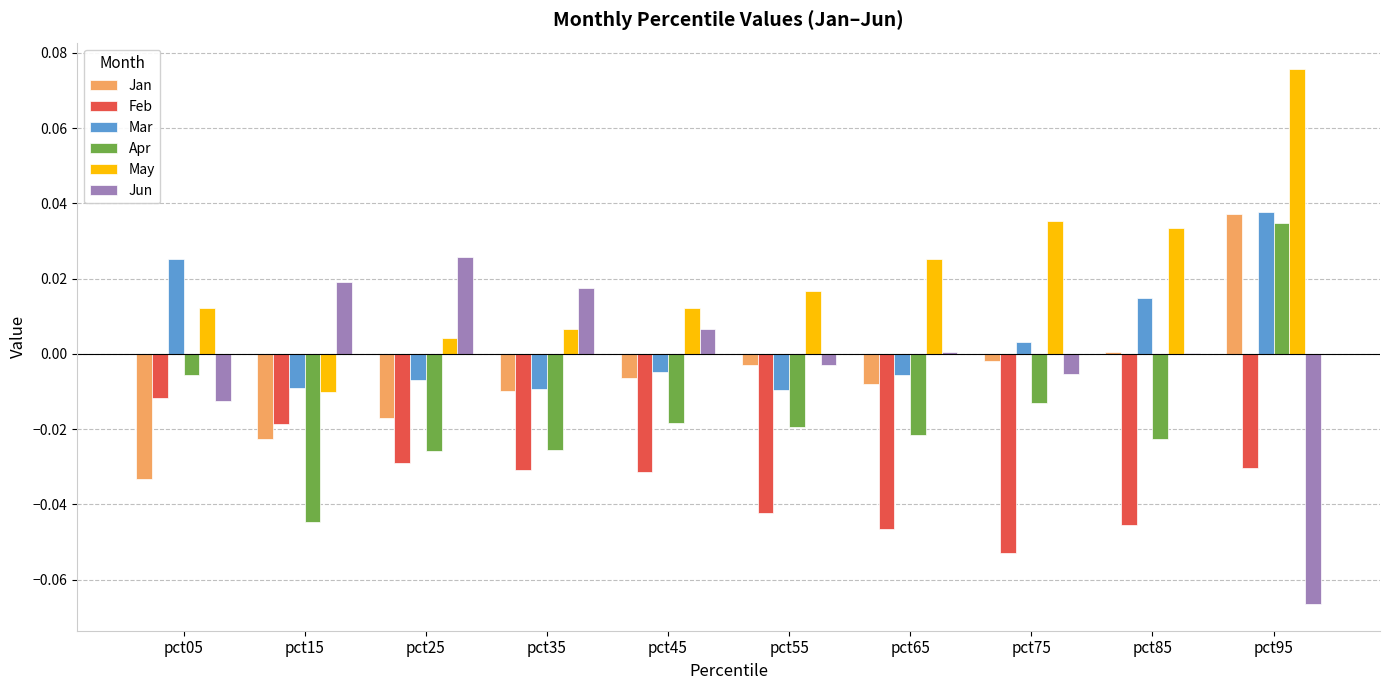

Is the value of Jan at pct25 greater than the value of Apr at pct55?

Yes